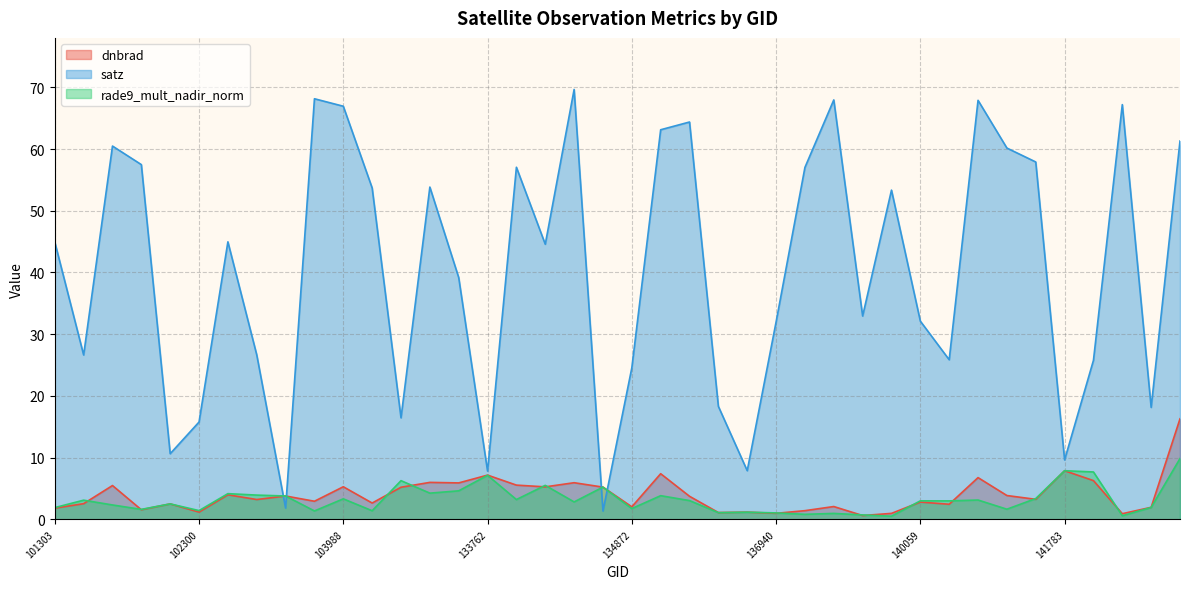

How many interior local peaks does the dnbrad series have?

14